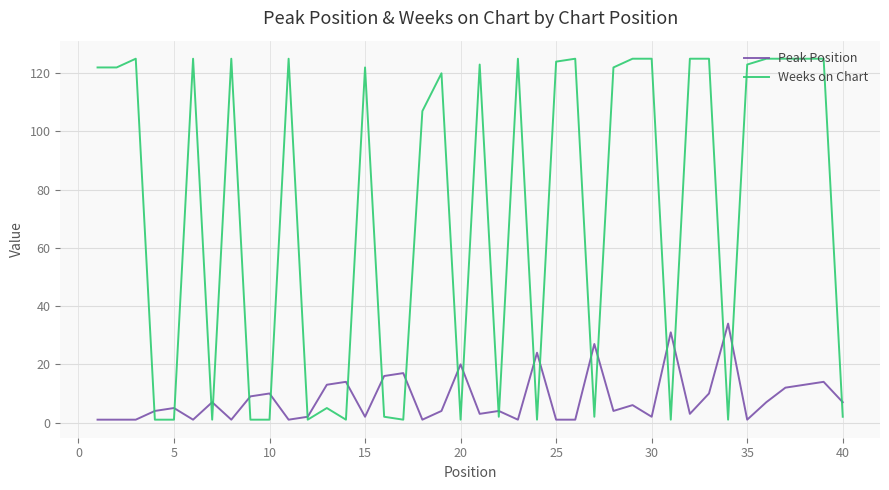

How many series are shown in this chart?

2